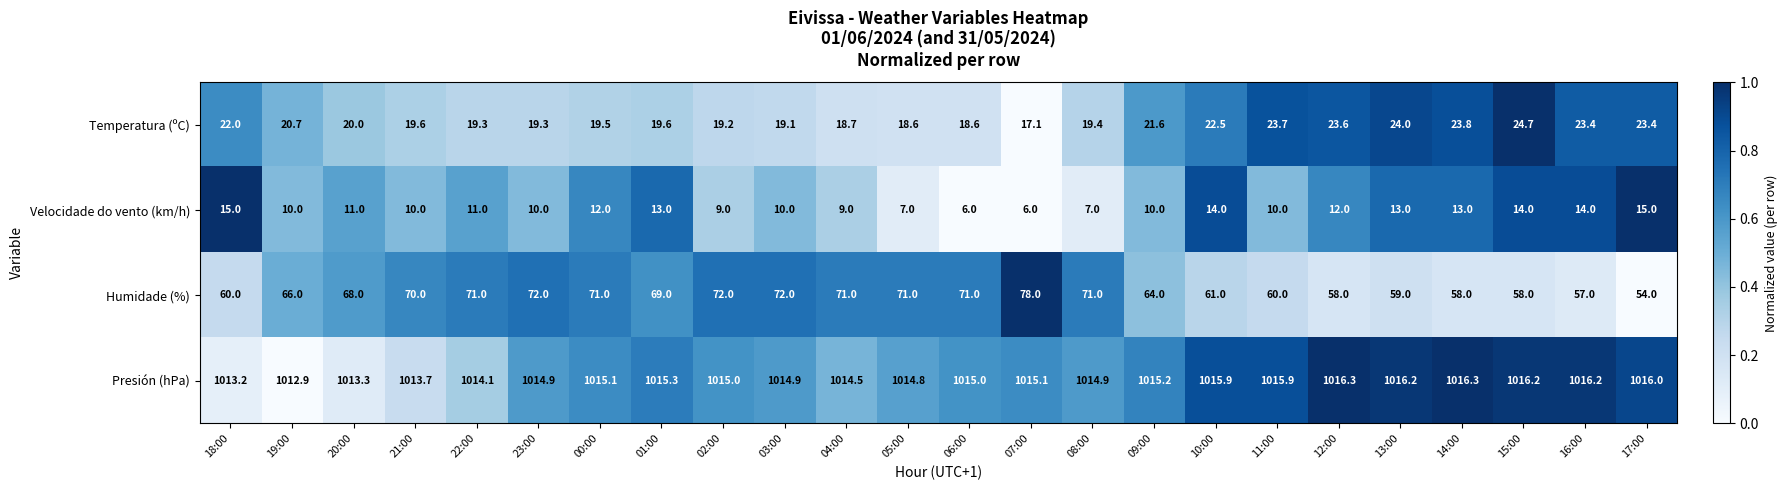

What is the difference between the second highest and second lowest values in the Humidade (%) series?

15.0